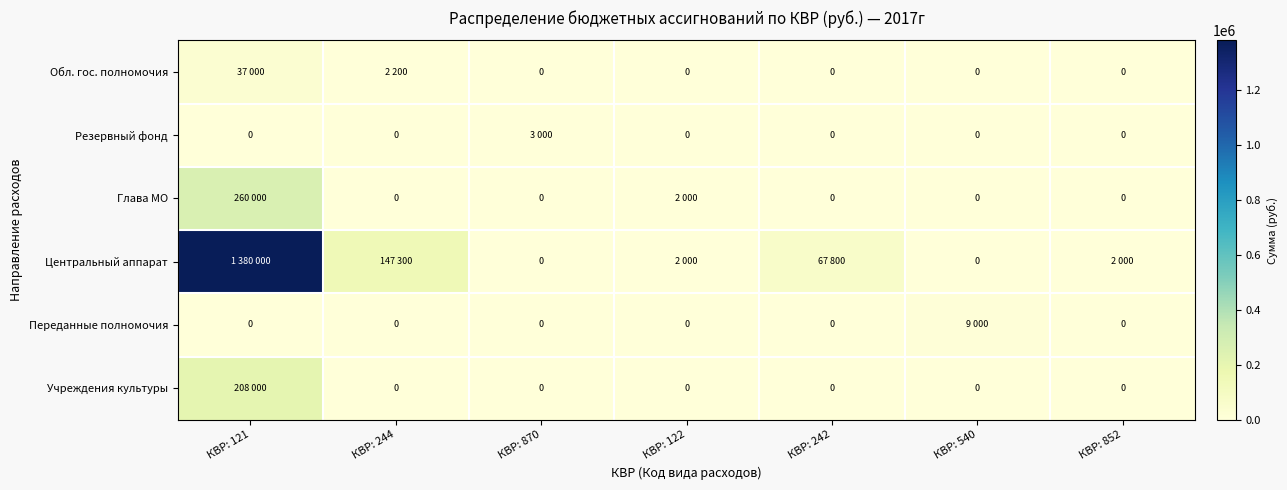

What is the difference between the highest and lowest values at КВР: 121?

1380000